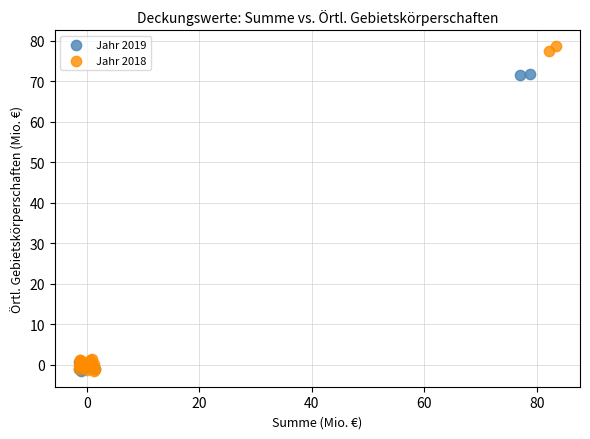

Which series reaches the maximum Y coordinate?

Jahr 2018